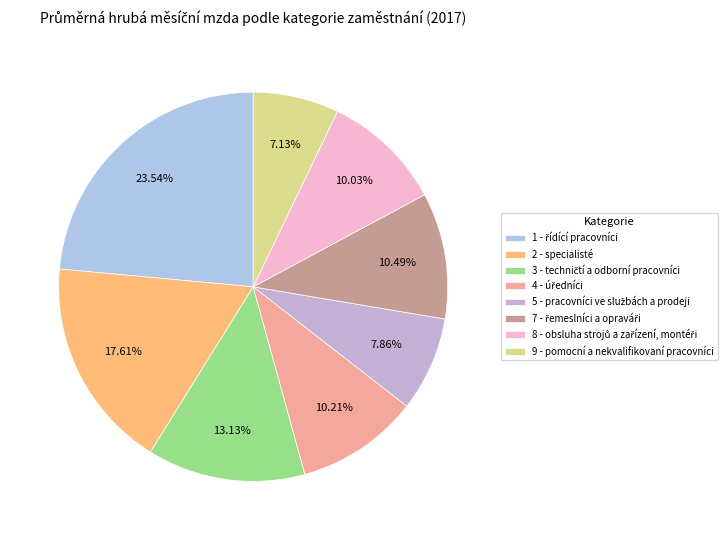

To the nearest percent, what is the combined percentage of 2 - specialisté and 7 - řemeslníci a opraváři?

28%